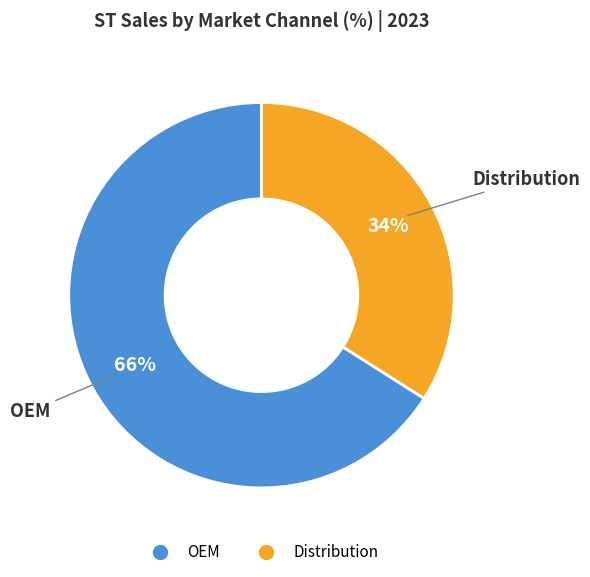

The Distribution slice represents 34% of the pie. True or false?

True